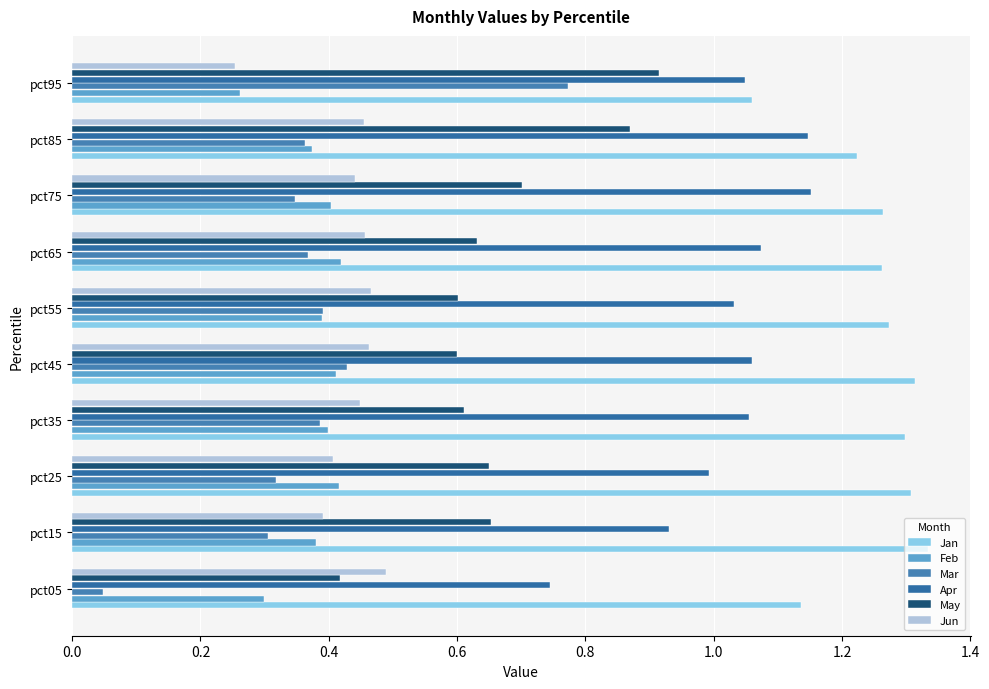

How many categories are shown in the chart?

10